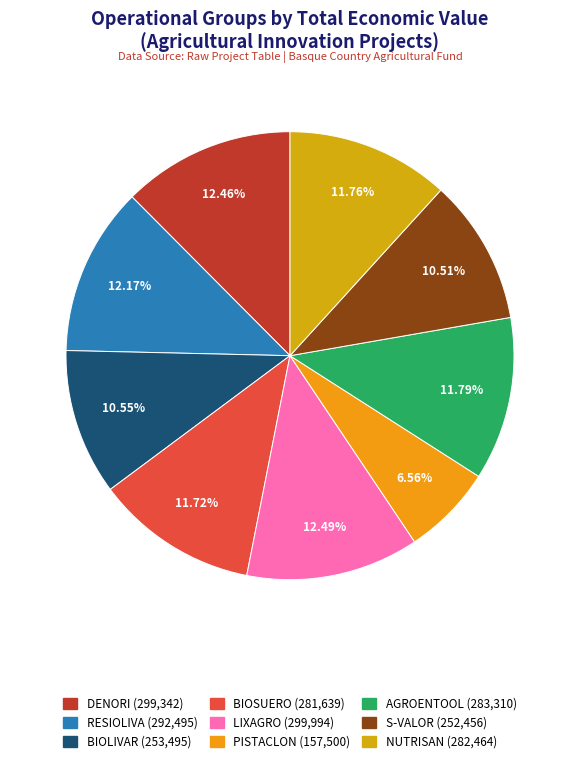

Does any single category account for the majority?

No